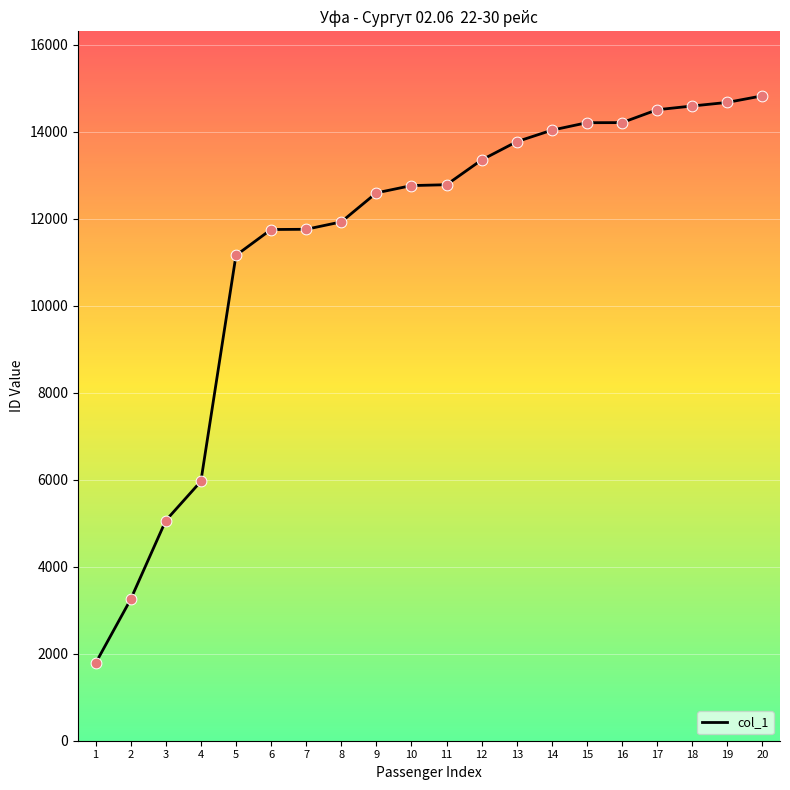

Approximately how many times larger is the value at 2 compared to 15?

0.2